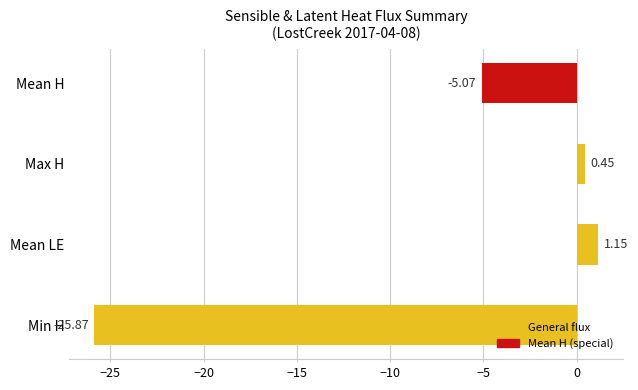

Which category has the lowest value across all series?

Min H